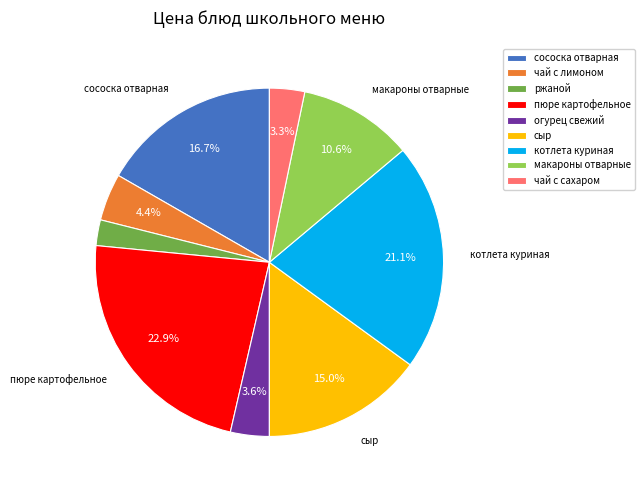

Which has a higher value, макароны отварные or огурец свежий?

макароны отварные